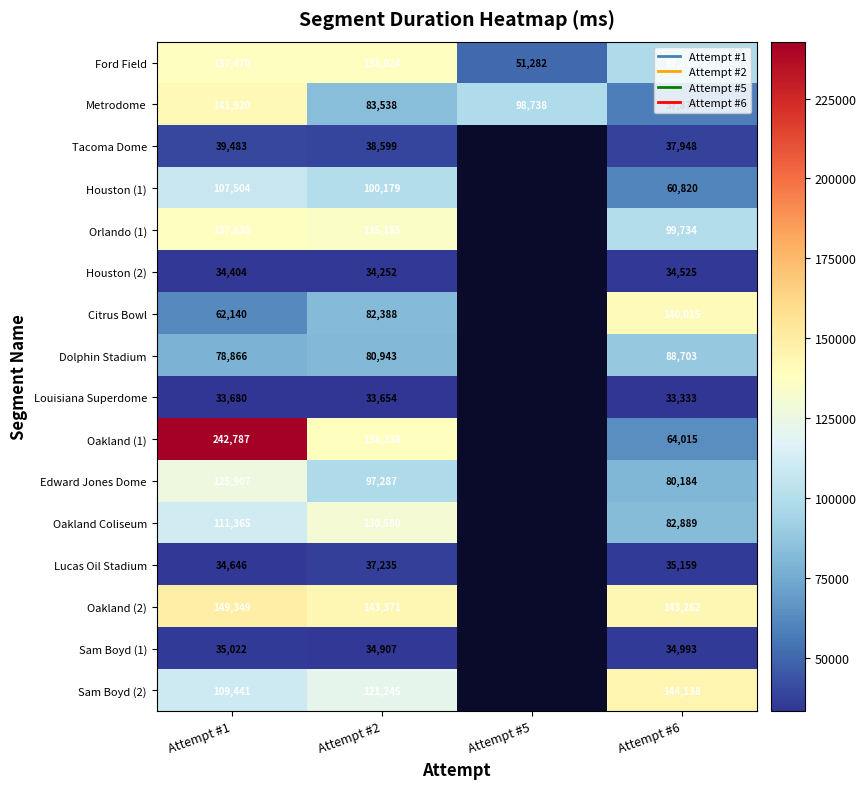

What is the maximum value shown in the chart?

242787.0